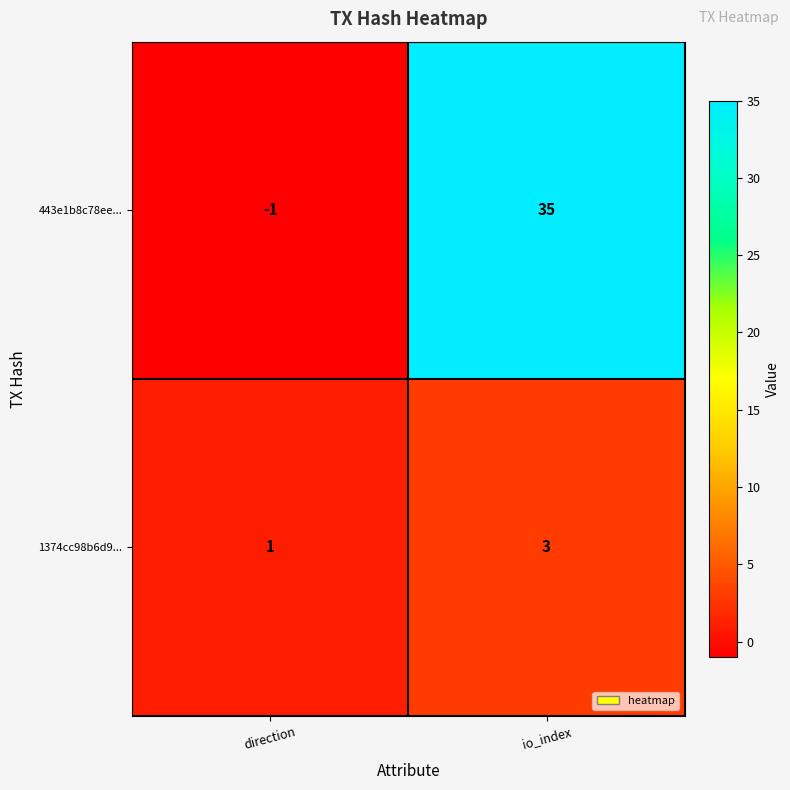

True or false: 1374cc98b6d9... has a value of 2 at direction.

False